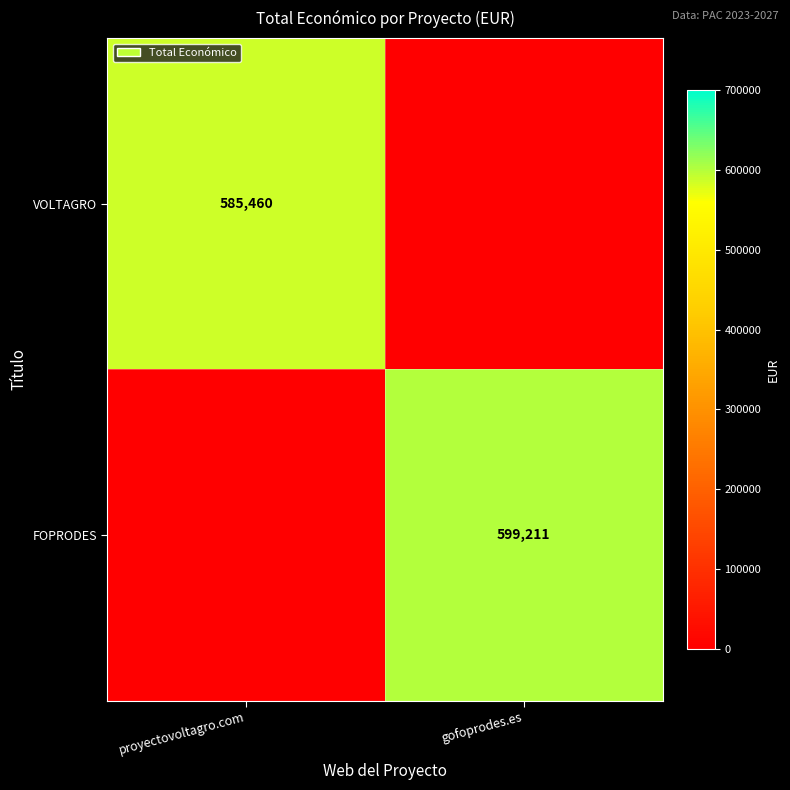

The VOLTAGRO series shows 585460 at proyectovoltagro.com. True or false?

True